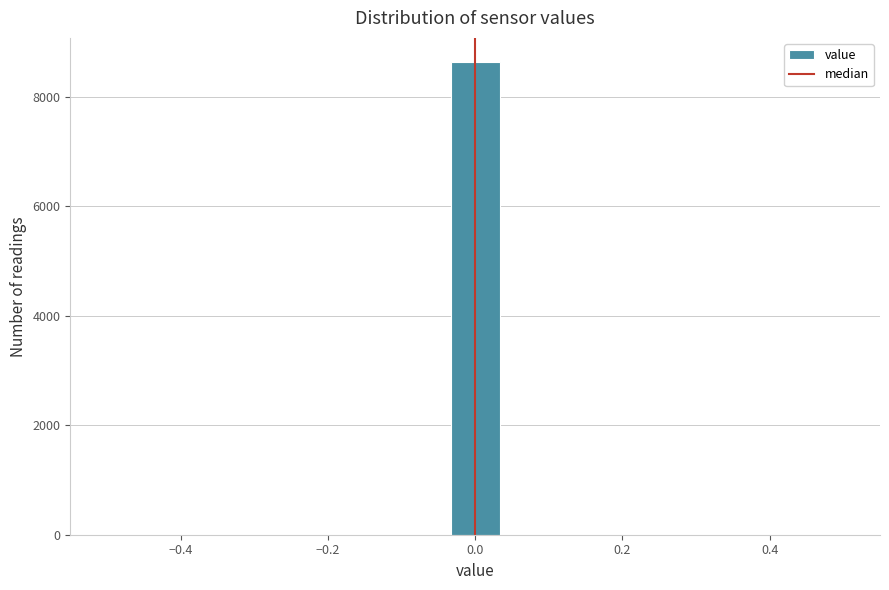

Read against the x-axis, roughly where is the centre of the tallest bar?

0.00